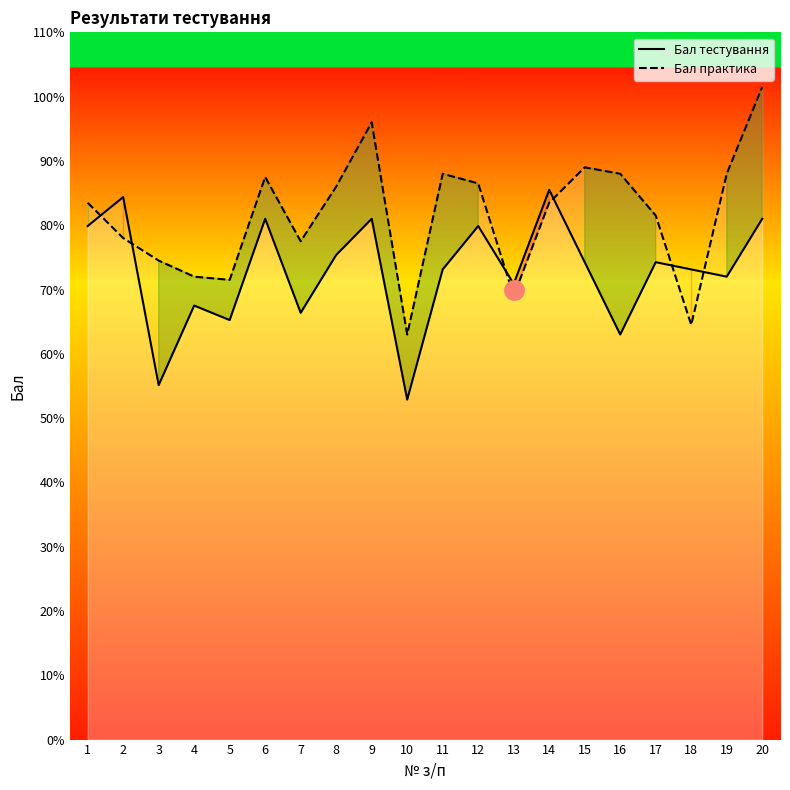

What is the sum of the Бал тестування values at 17 and 19?

146.2